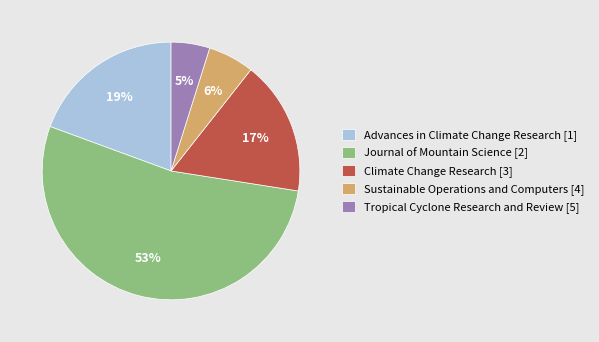

Which has a higher value, Climate Change Research [3] or Sustainable Operations and Computers [4]?

Climate Change Research [3]